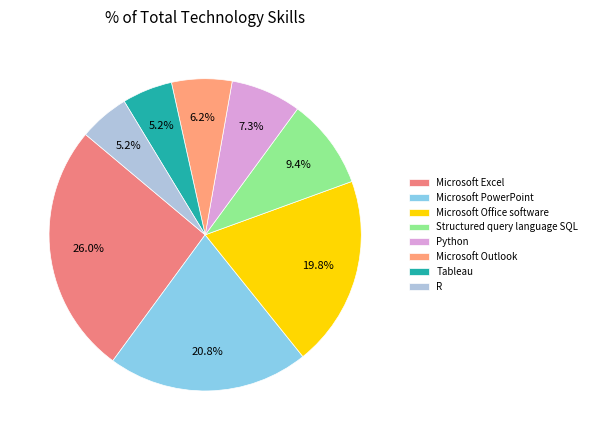

Approximately how many times larger is the value at Structured query language SQL compared to Microsoft PowerPoint?

0.5